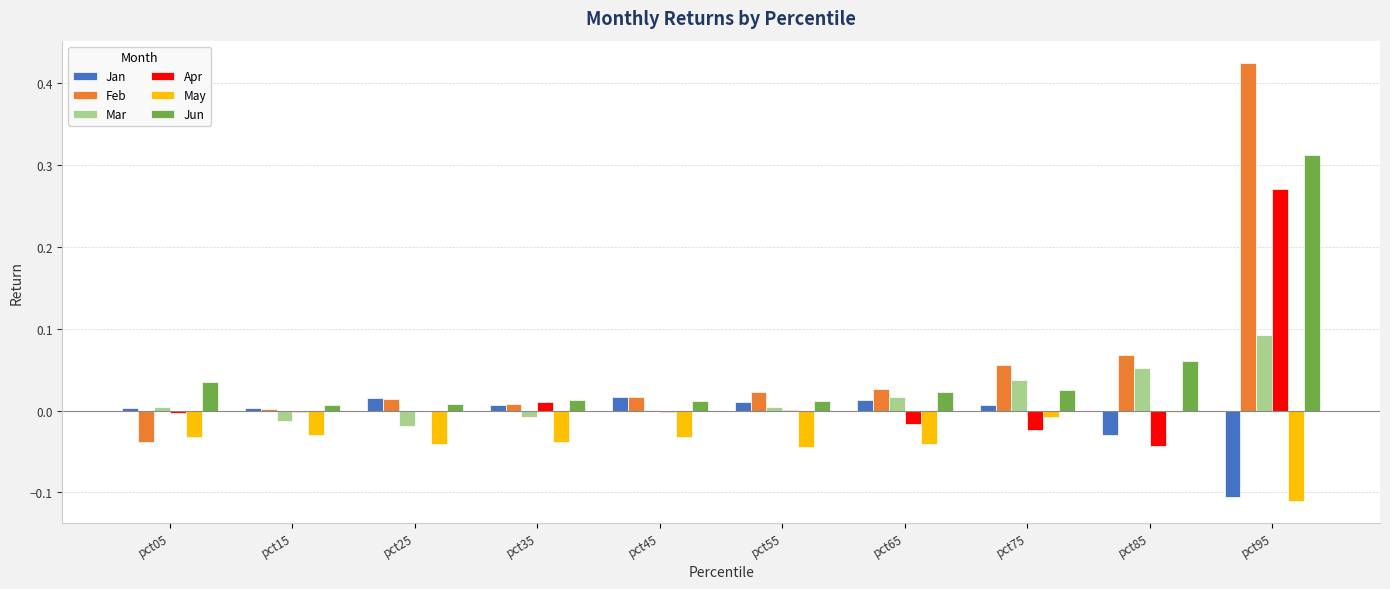

Which series has the widest spread of values?

Feb